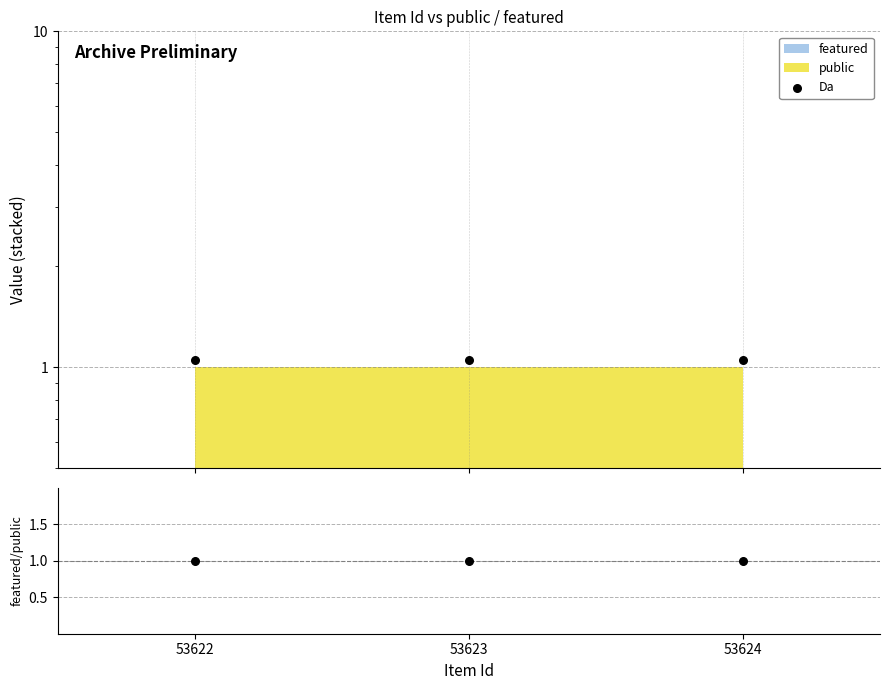

Which series reaches the minimum Y coordinate?

ratio